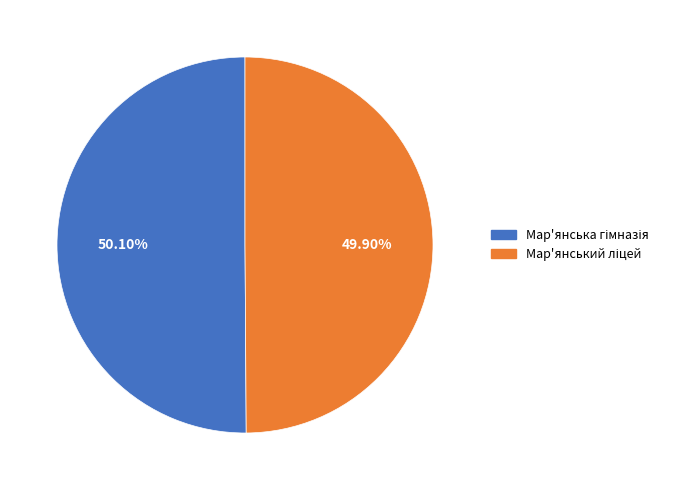

Is there any slice that represents more than half of the pie?

Yes